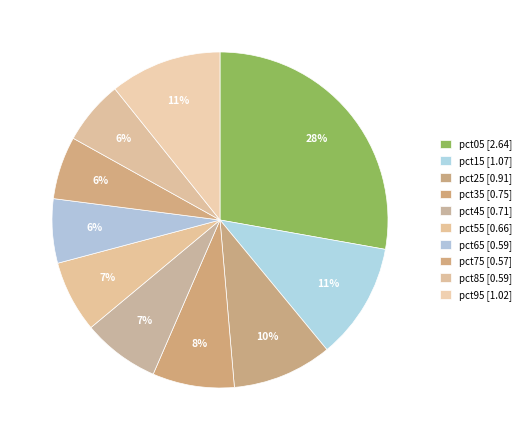

What is the total percentage of pct05 and pct65?

34.0%